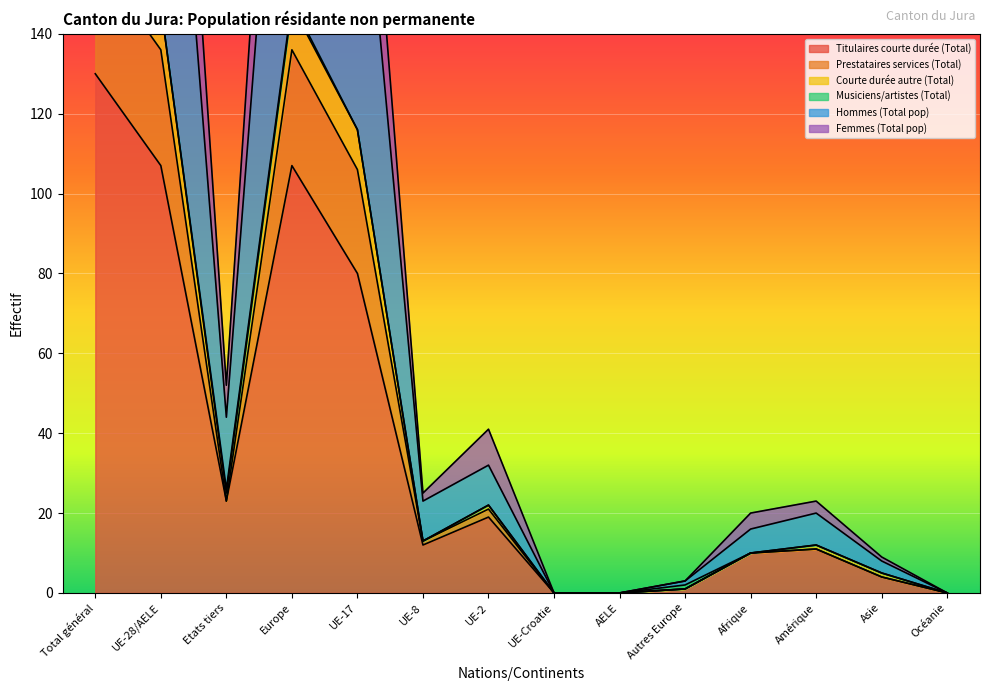

True or false: Hommes (Total pop) and Prestataires services (Total) intersect in this chart.

False